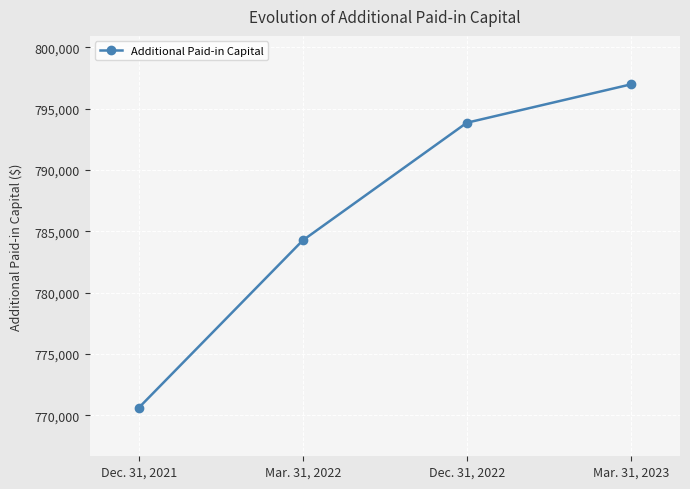

What is the smallest value displayed?

770619